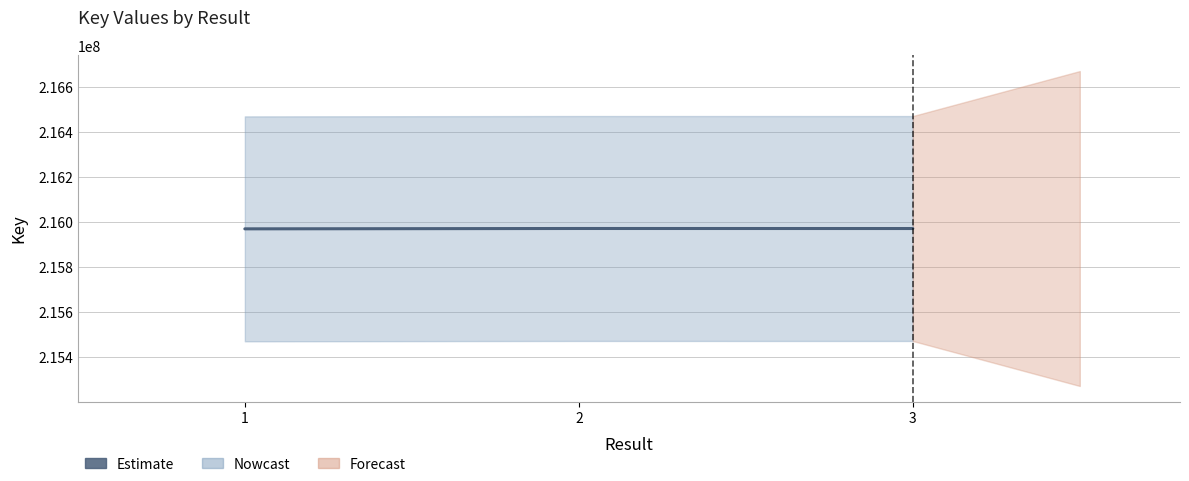

The chart shows a value of 388430051 at 2. True or false?

False